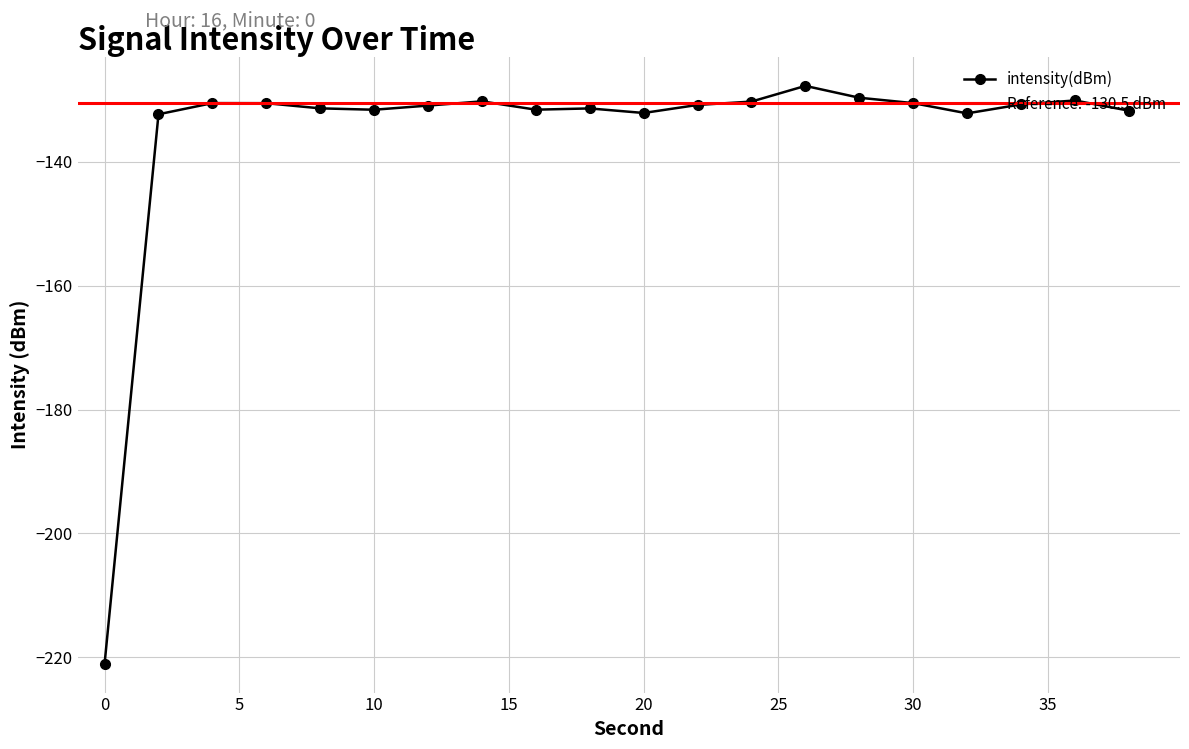

What is the minimum value for intensity(dBm)?

-221.0